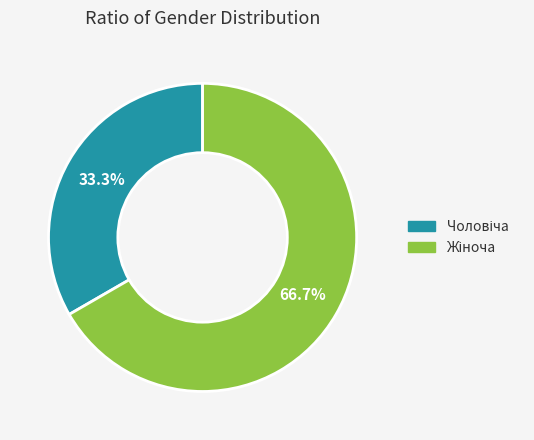

To the nearest percent, what is the average slice percentage?

50%